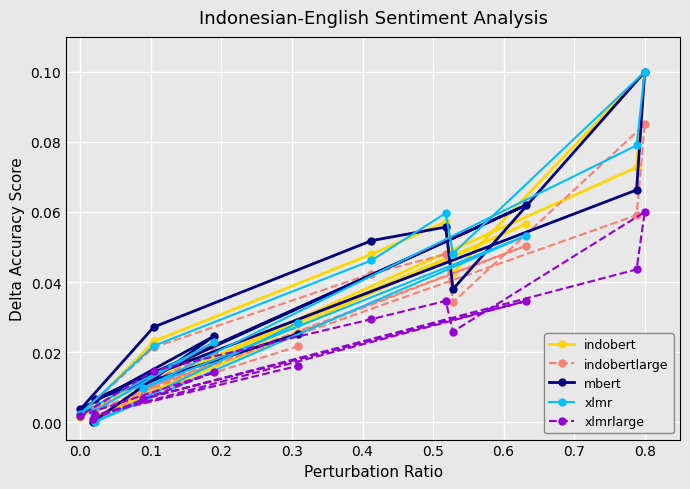

List the series in order of their peak value, highest first.

indobert, mbert, xlmr, indobertlarge, xlmrlarge